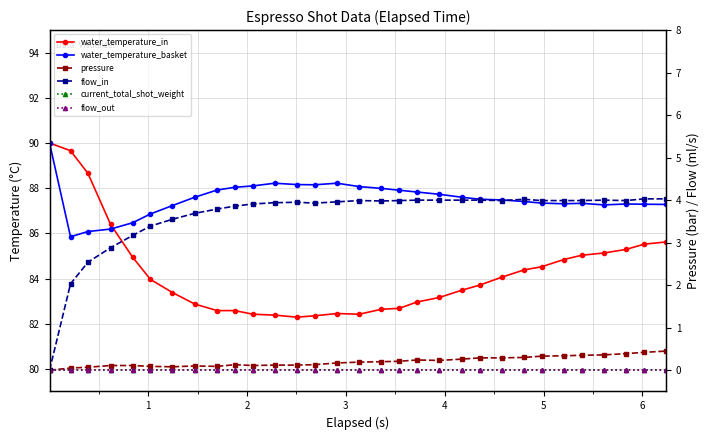

Which series has the widest spread of values?

water_temperature_in